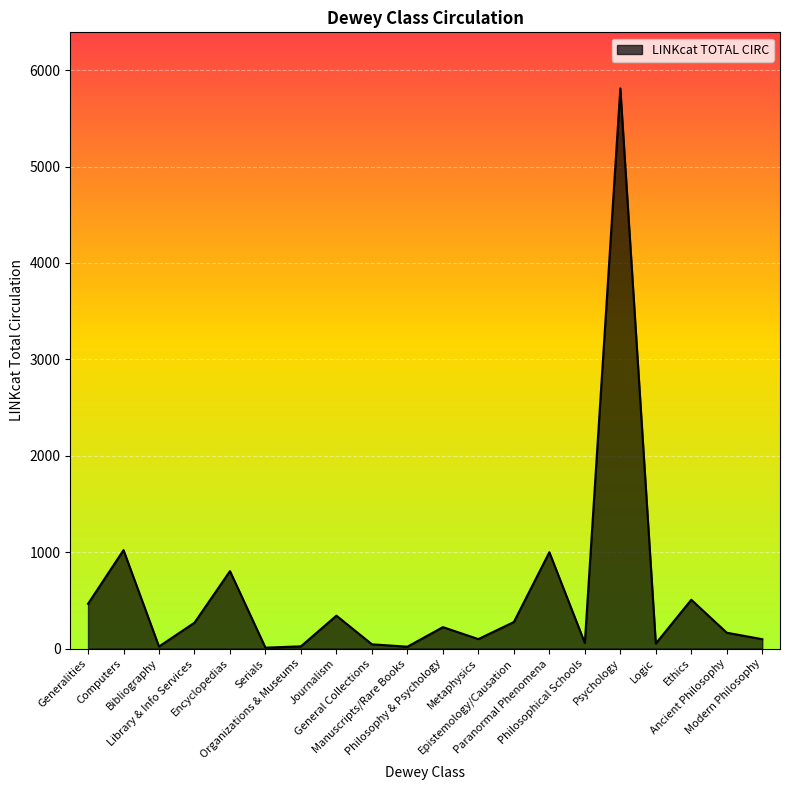

What is the maximum value shown in the chart?

5811